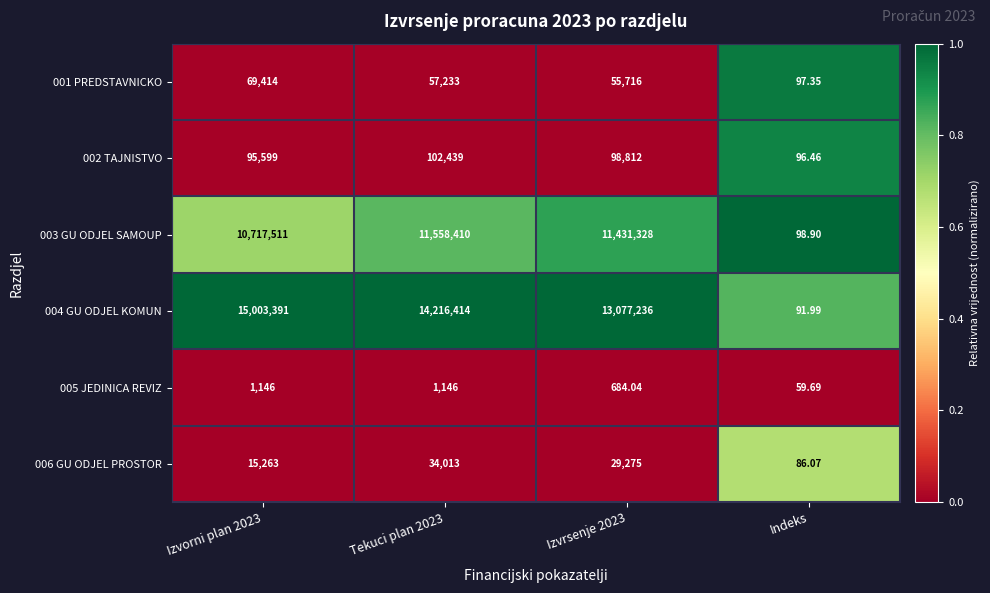

At which label does 002 TAJNISTVO reach its minimum?

Indeks